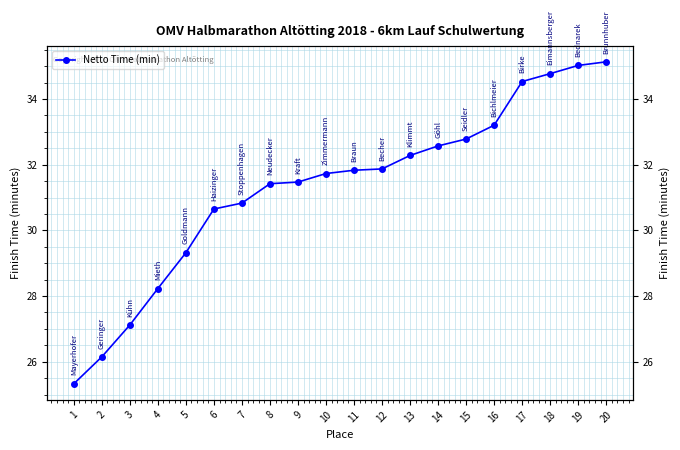

Where does the data first go above 31?

8